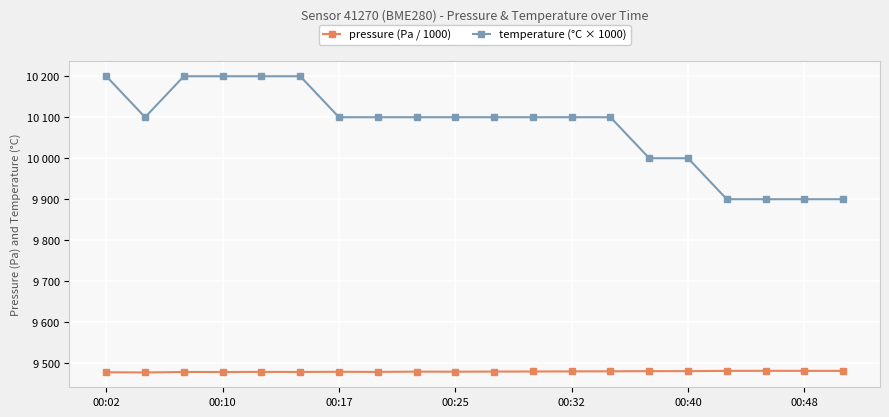

What is the average value of the pressure (Pa / 1000) series?

9479.6